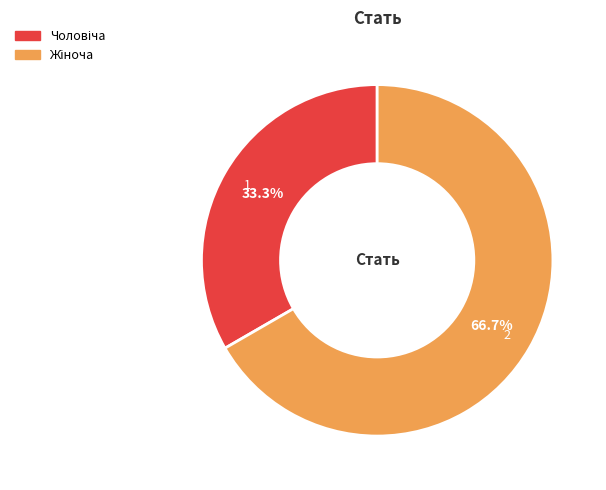

How many segments does this pie chart have?

2